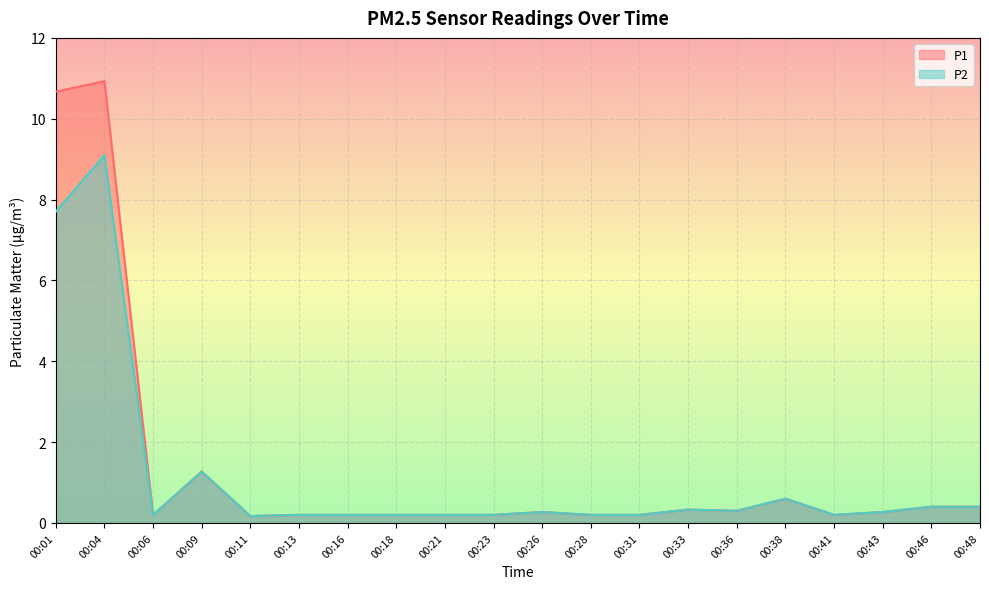

True or false: P2 and P1 intersect in this chart.

False